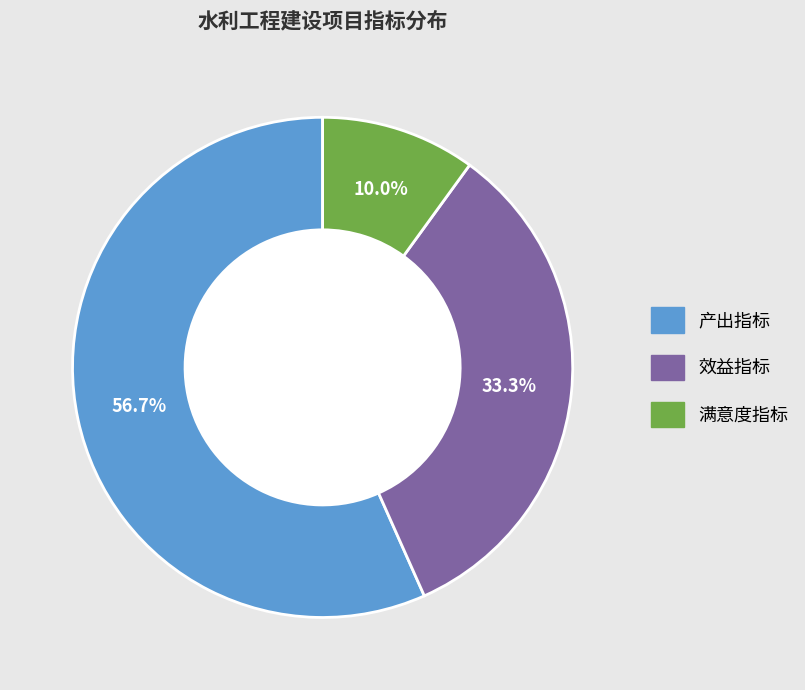

To the nearest percent, what portion does 产出指标 represent?

57%